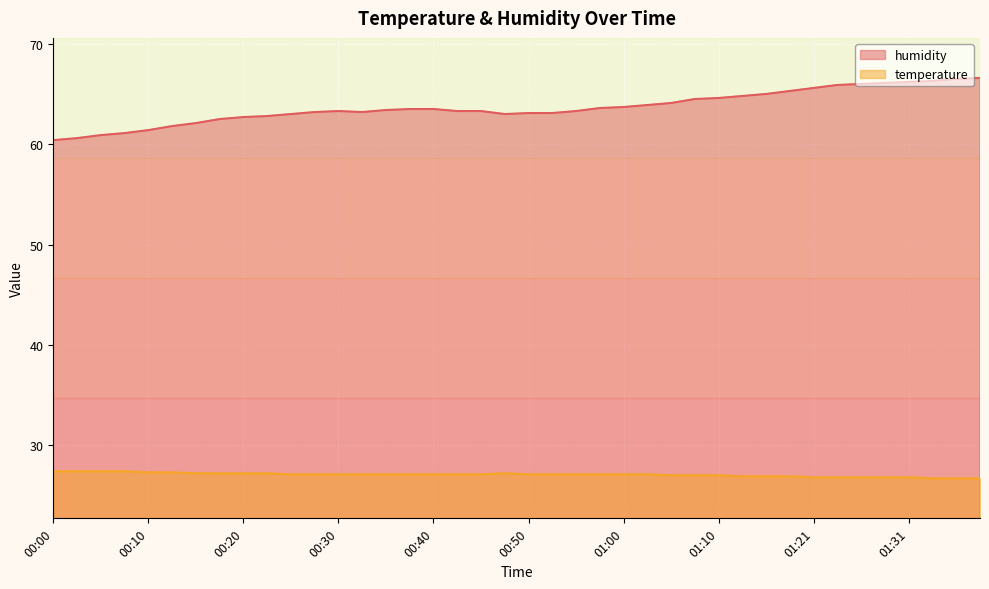

True or false: humidity has more than 1 interior local peaks.

False